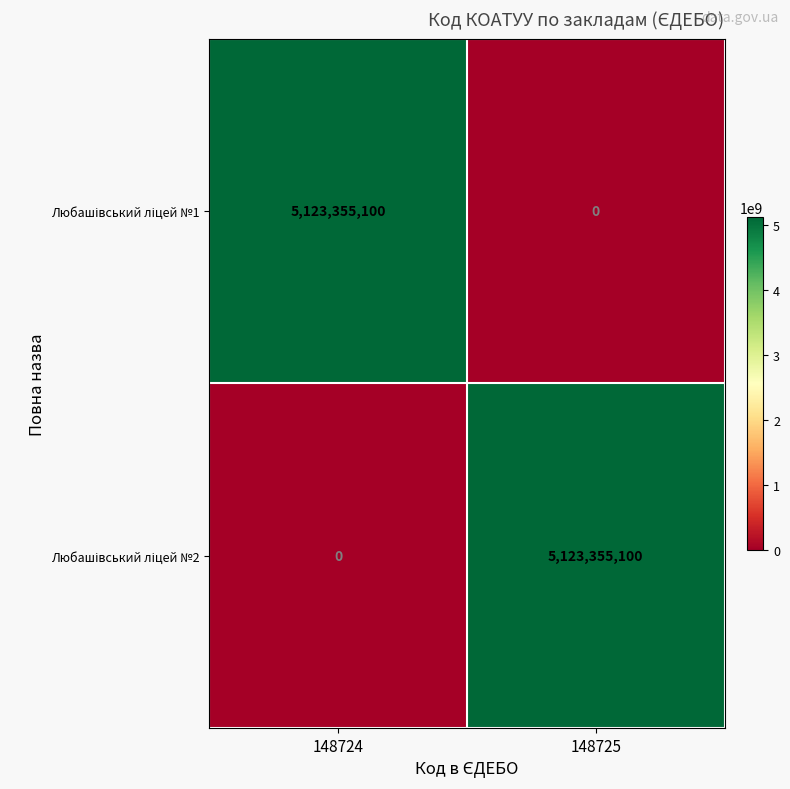

What is the difference between the highest and lowest values at 148725?

5123355100